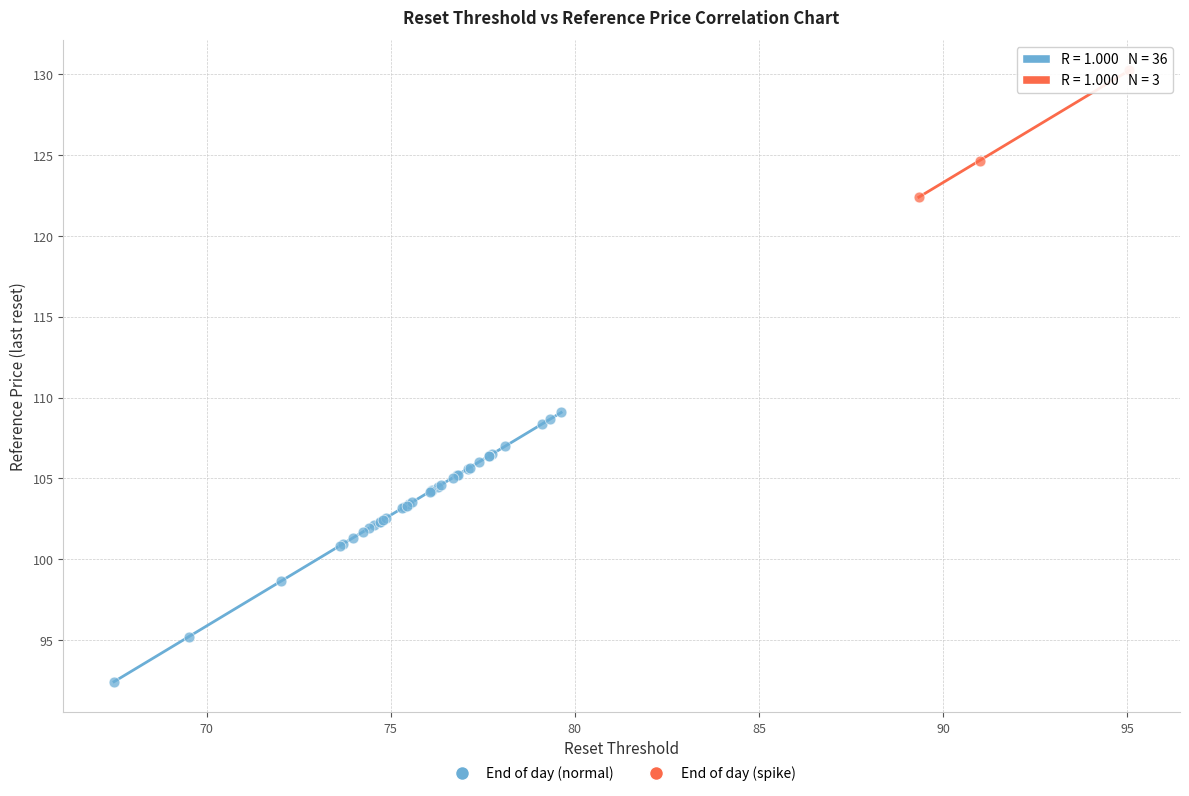

Which series reaches the minimum Y coordinate?

End of day (normal)